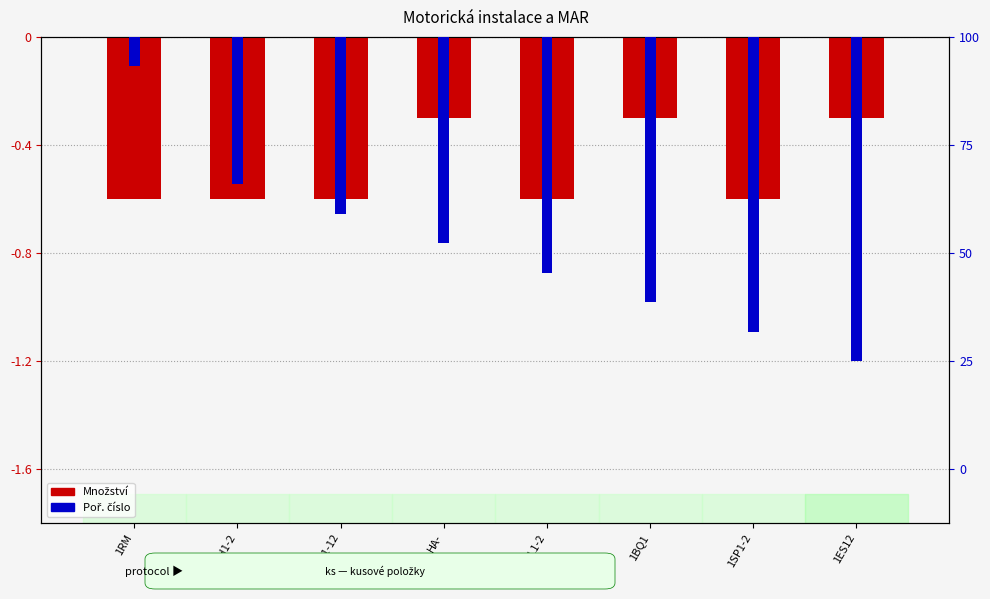

What position from the left is 1BQ1?

6